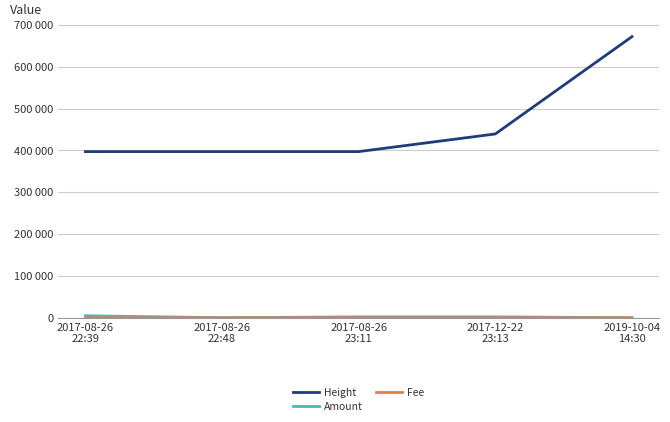

Reading left to right, list all the values displayed in this chart.

Height: 397081.0	397083.0	397085.0	439273.0	671802.0
Amount: 4755.6	0.0	2000.0	1998.0	0.0
Fee: 1.0	1.0	1.0	2.0	0.5